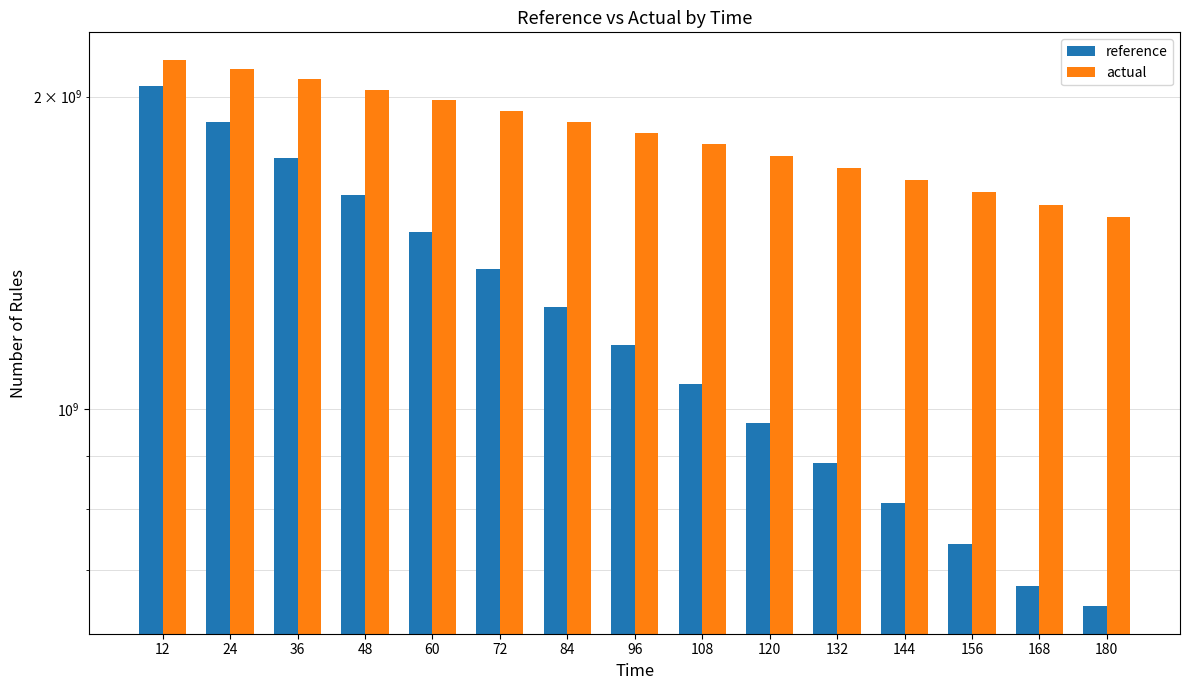

Which category has the lowest value across all series?

180